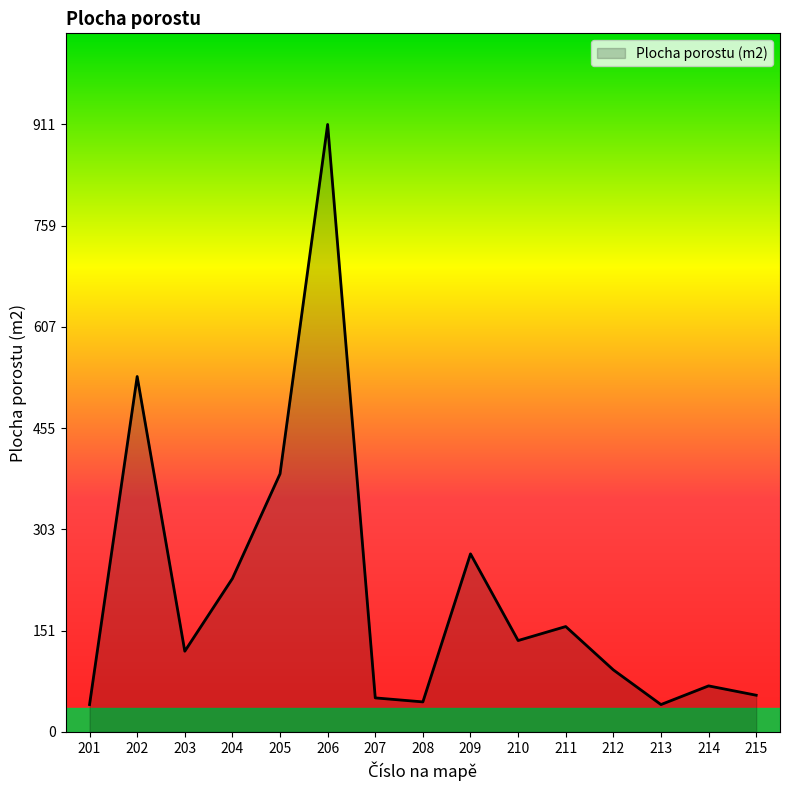

Count the number of categories in the chart.

15